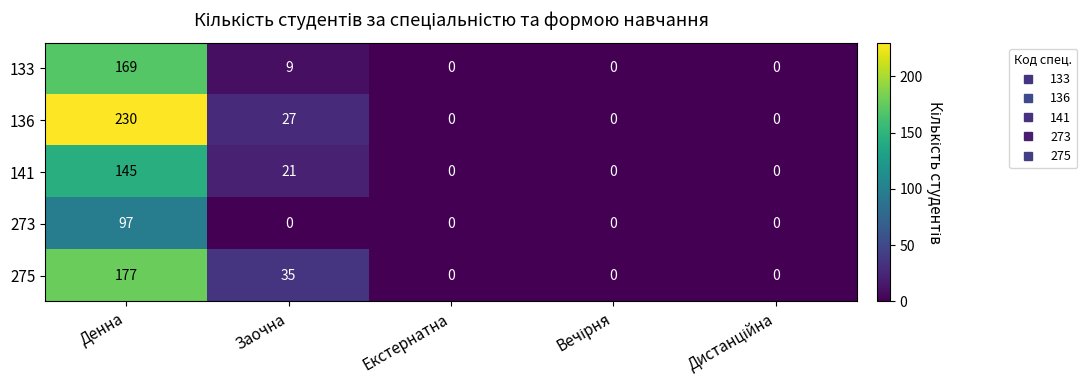

The value of 273 at Денна is 139. True or false?

False